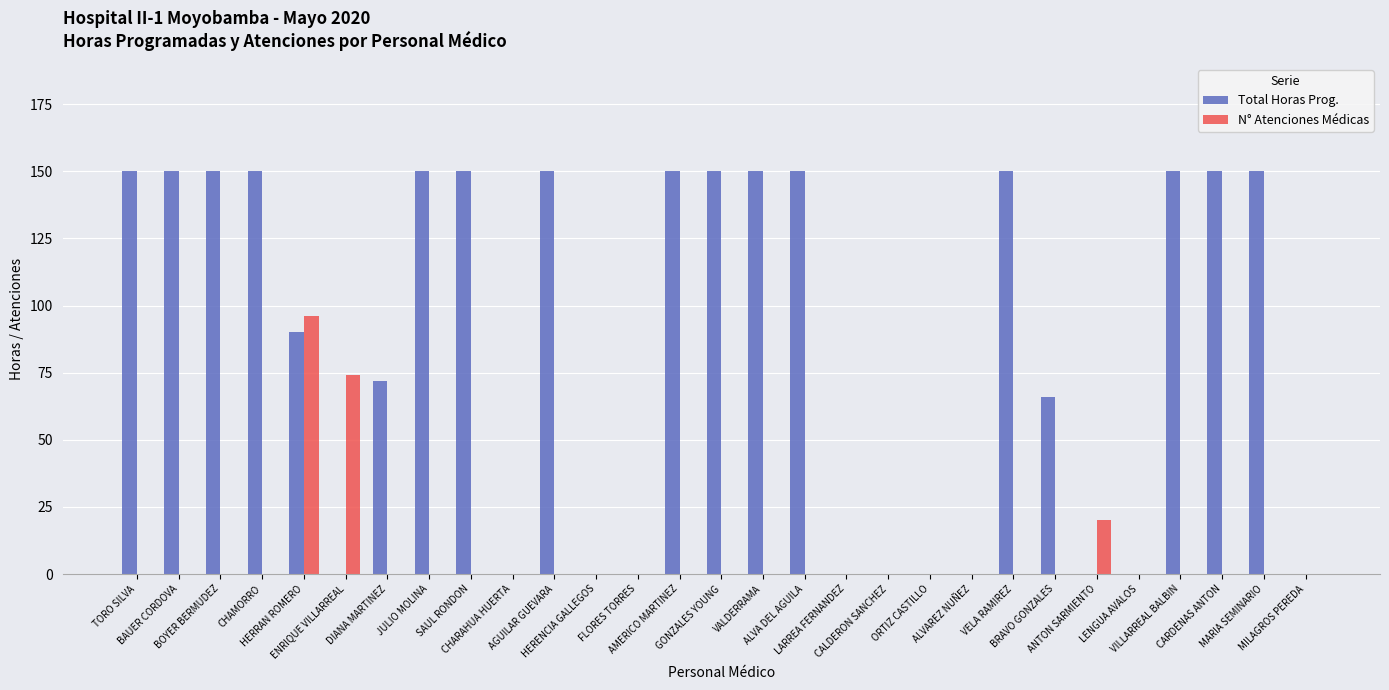

Reading left to right, list all the values displayed in this chart.

Total Horas Prog.: TORO SILVA=150	BAUER CORDOVA=150	BOYER BERMUDEZ=150	CHAMORRO=150	HERRAN ROMERO=90	ENRIQUE VILLARREAL=0	DIANA MARTINEZ=72	JULIO MOLINA=150	SAUL RONDON=150	CHARAHUA HUERTA=0	AGUILAR GUEVARA=150	HERENCIA GALLEGOS=0	FLORES TORRES=0	AMERICO MARTINEZ=150	GONZALES YOUNG=150	VALDERRAMA=150	ALVA DEL AGUILA=150	LARREA FERNANDEZ=0	CALDERON SANCHEZ=0	ORTIZ CASTILLO=0	ALVAREZ NUÑEZ=0	VELA RAMIREZ=150	BRAVO GONZALES=66	ANTON SARMIENTO=0	LENGUA AVALOS=0	VILLARREAL BALBIN=150	CARDENAS ANTON=150	MARIA SEMINARIO=150	MILAGROS PEREDA=0
N° Atenciones Médicas: TORO SILVA=0	BAUER CORDOVA=0	BOYER BERMUDEZ=0	CHAMORRO=0	HERRAN ROMERO=96	ENRIQUE VILLARREAL=74	DIANA MARTINEZ=0	JULIO MOLINA=0	SAUL RONDON=0	CHARAHUA HUERTA=0	AGUILAR GUEVARA=0	HERENCIA GALLEGOS=0	FLORES TORRES=0	AMERICO MARTINEZ=0	GONZALES YOUNG=0	VALDERRAMA=0	ALVA DEL AGUILA=0	LARREA FERNANDEZ=0	CALDERON SANCHEZ=0	ORTIZ CASTILLO=0	ALVAREZ NUÑEZ=0	VELA RAMIREZ=0	BRAVO GONZALES=0	ANTON SARMIENTO=20	LENGUA AVALOS=0	VILLARREAL BALBIN=0	CARDENAS ANTON=0	MARIA SEMINARIO=0	MILAGROS PEREDA=0